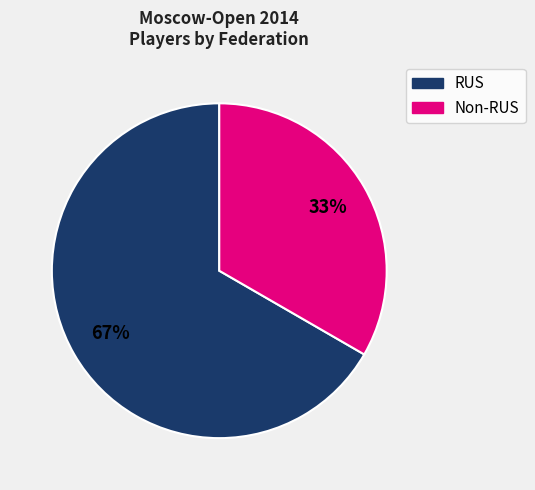

How many segments does this pie chart have?

2